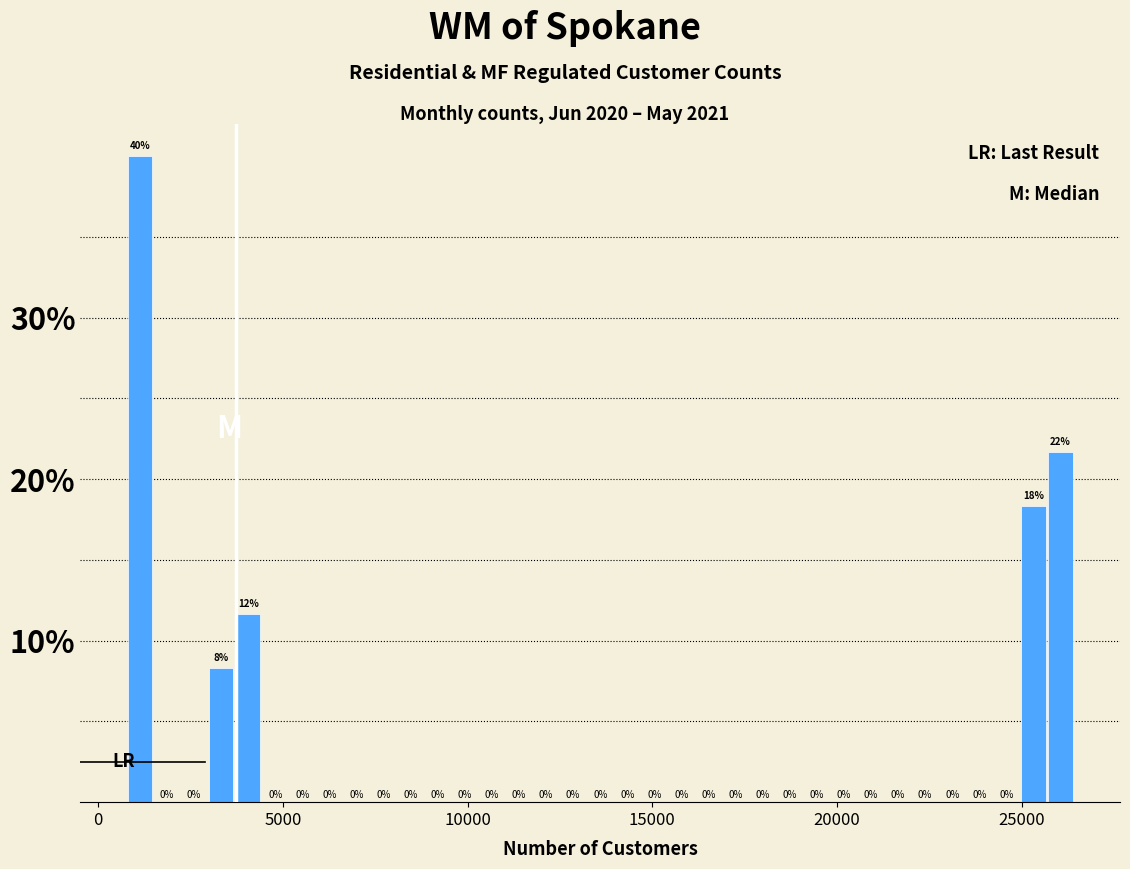

Read against the x-axis, roughly where is the centre of the tallest bar?

1000